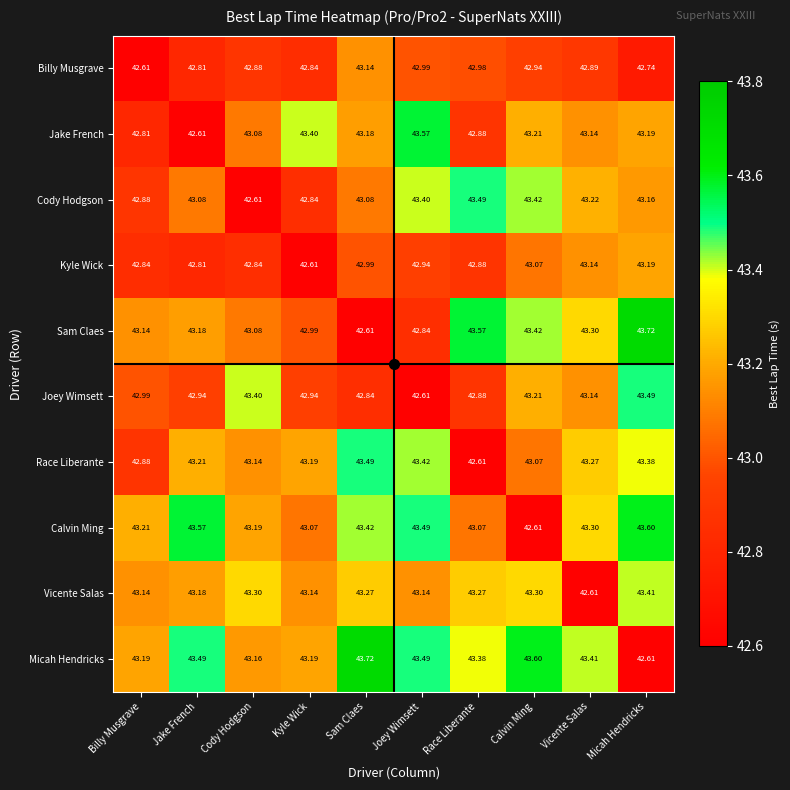

Which category has the lowest value in the Jake French series?

Jake French